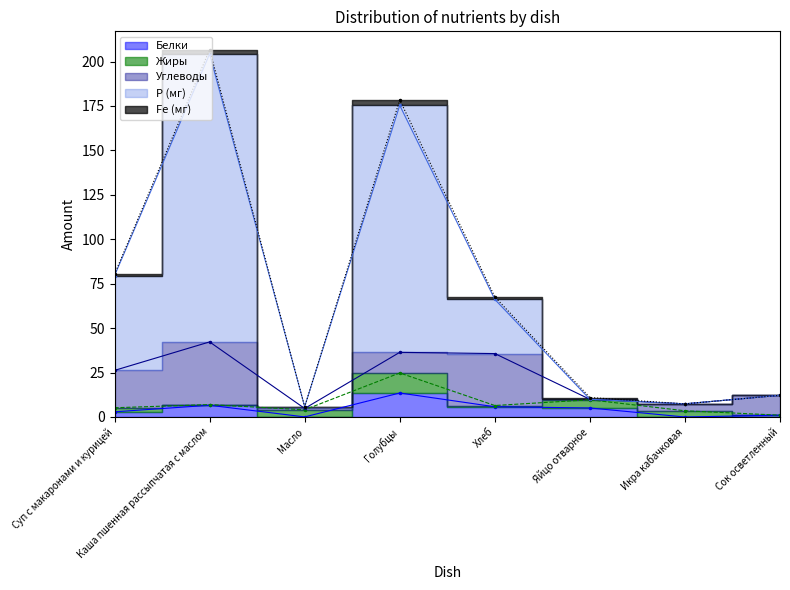

What is the label of the 7th point from the left?

Икра кабачковая